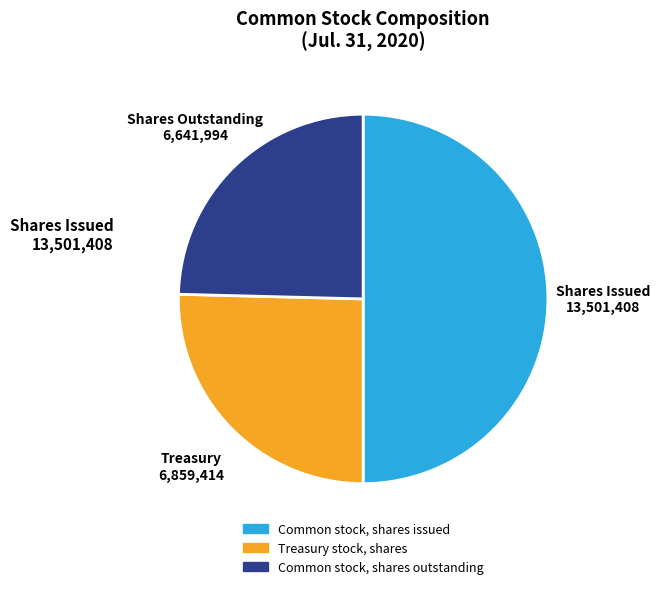

The Treasury stock, shares slice represents 40% of the pie. True or false?

False